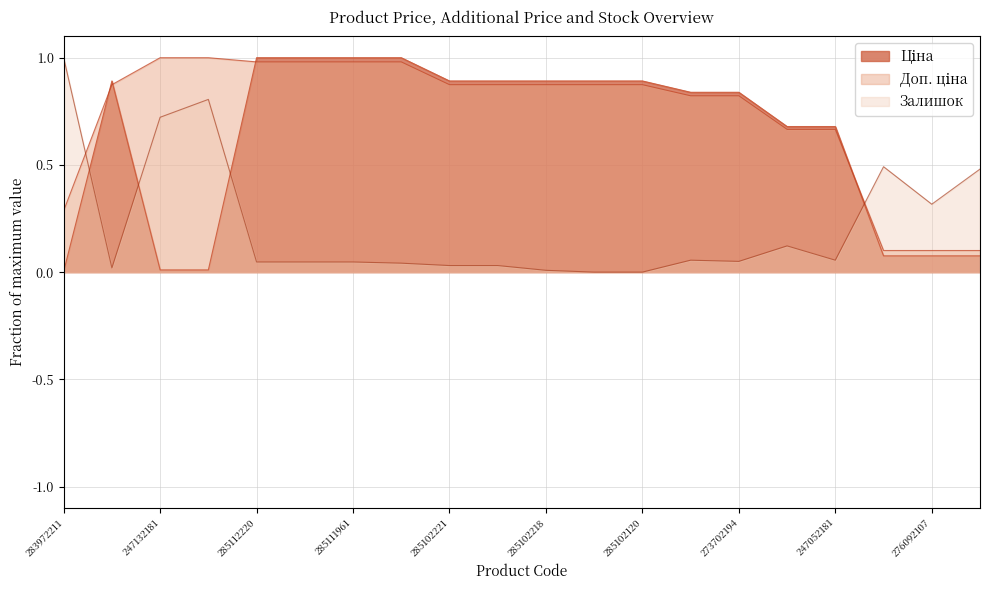

List the series in order of their overall mean, lowest first.

Залишок, Ціна, Доп. ціна